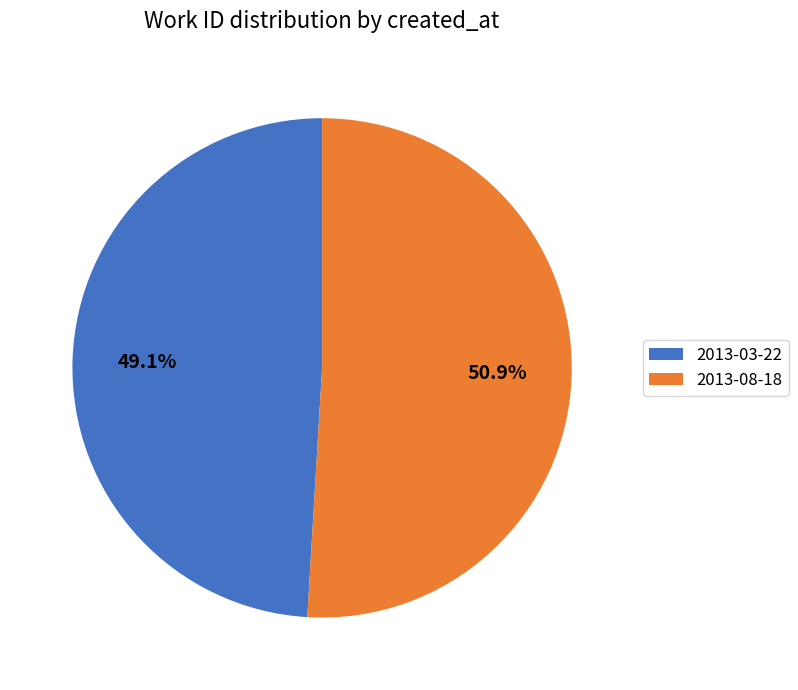

To the nearest percent, what portion does 2013-03-22 represent?

49%